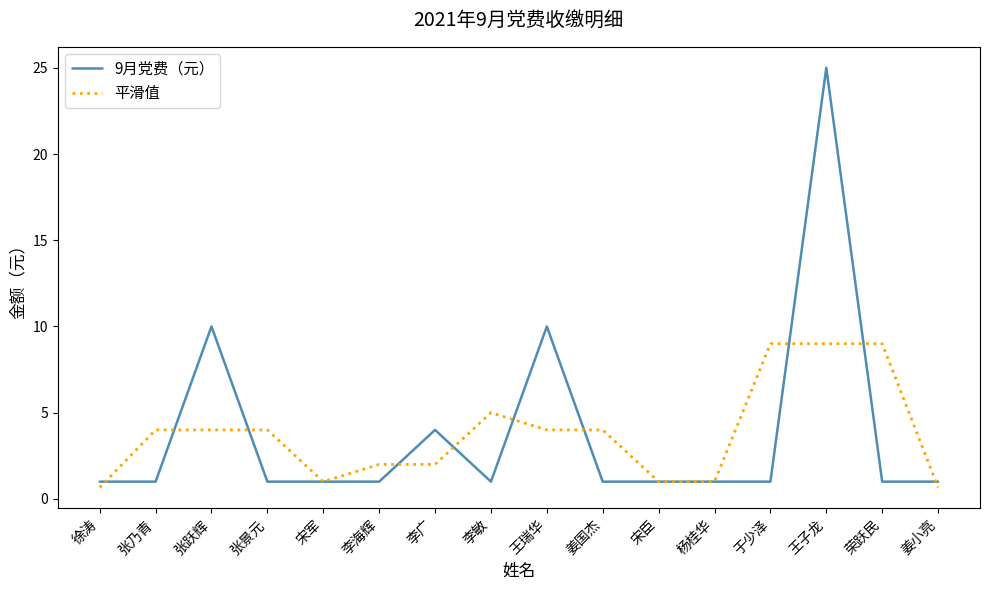

Rank the series at 李广 from lowest to highest value.

平滑值, 9月党费（元）